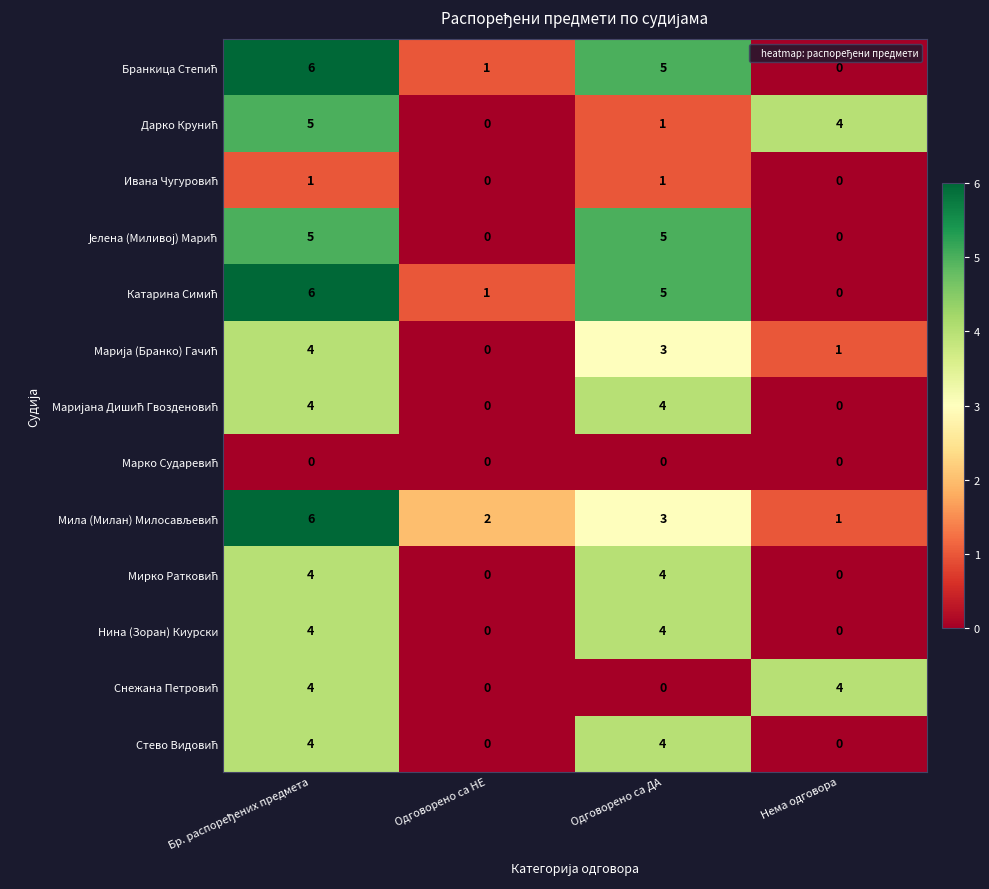

What is the spread (max minus min) of values at Одговорено са ДА?

5